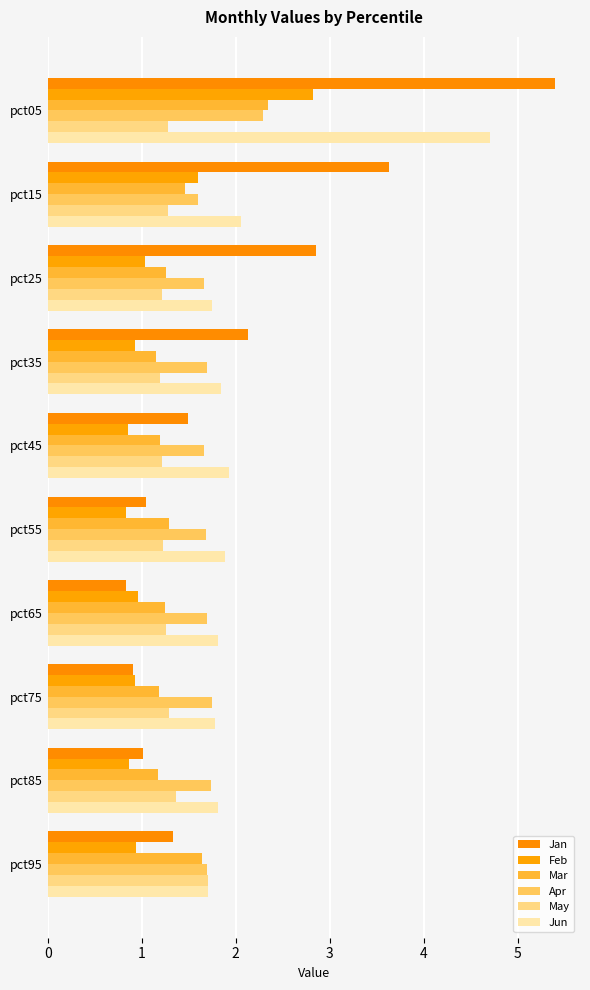

What is the value of the May bar at the 5th from the left?

1.2